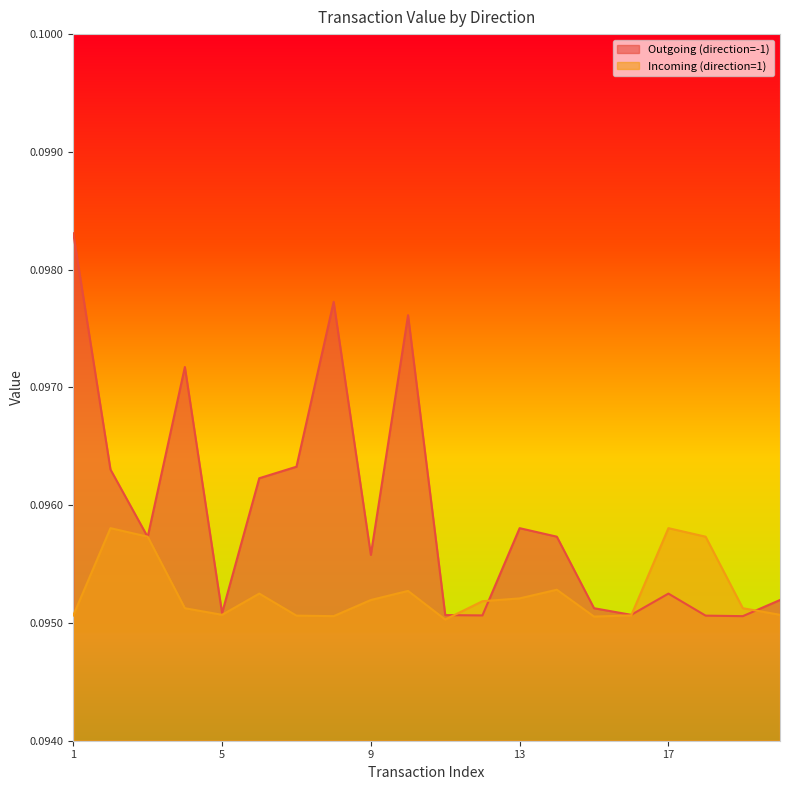

Which category has the highest value across all series?

1